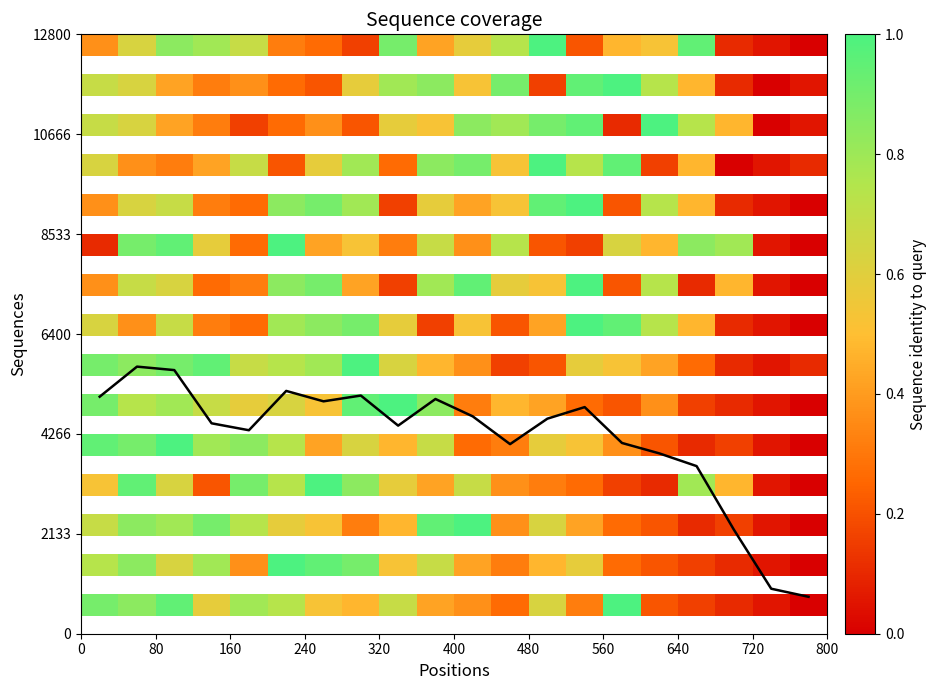

Which has a higher value, 80 or 160?

80